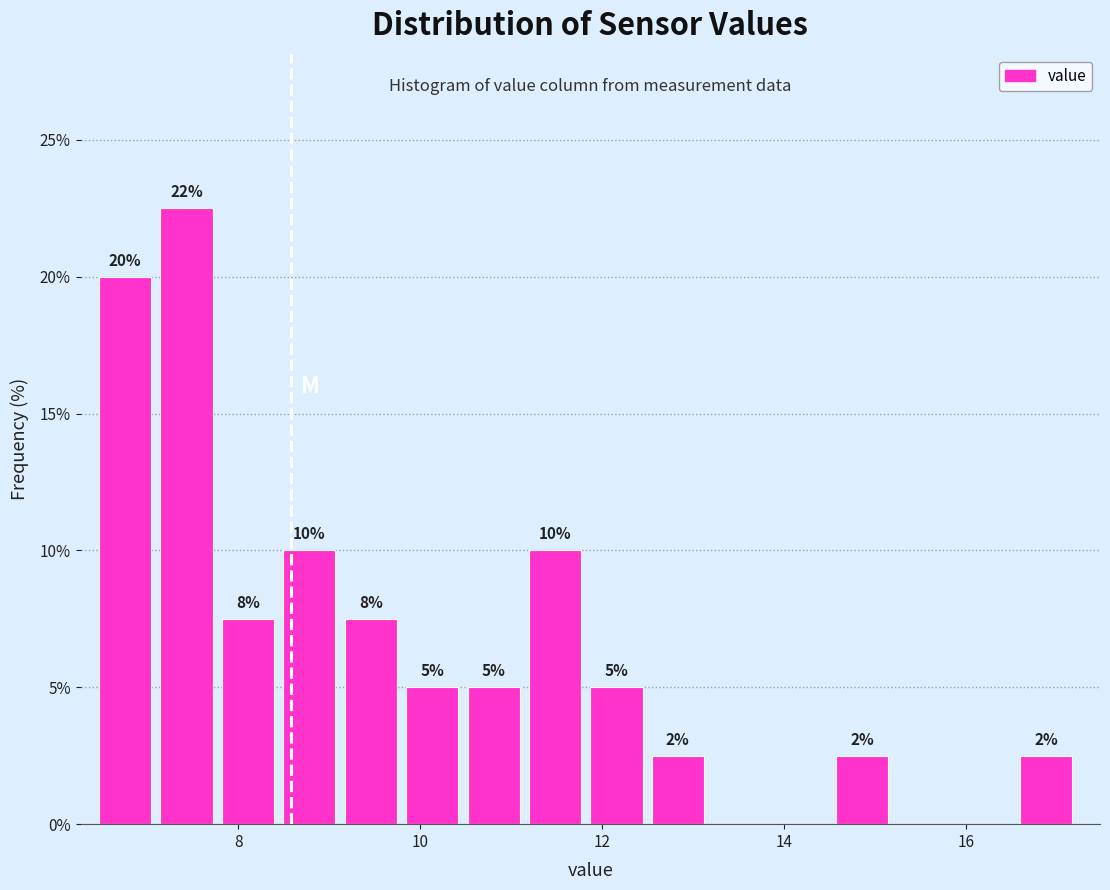

Around what value on the x-axis is the tallest bar? Give the approximate position of its centre, as read against the axis.

7.4